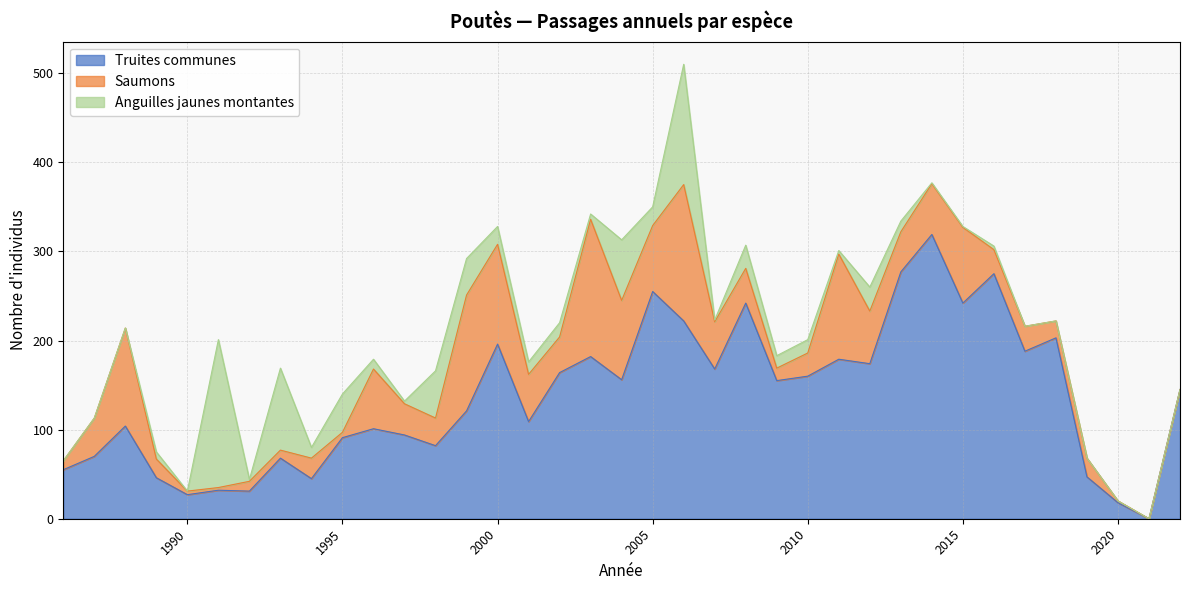

Is the value of Truites communes at 2009 greater than the value of Saumons at 1993?

Yes